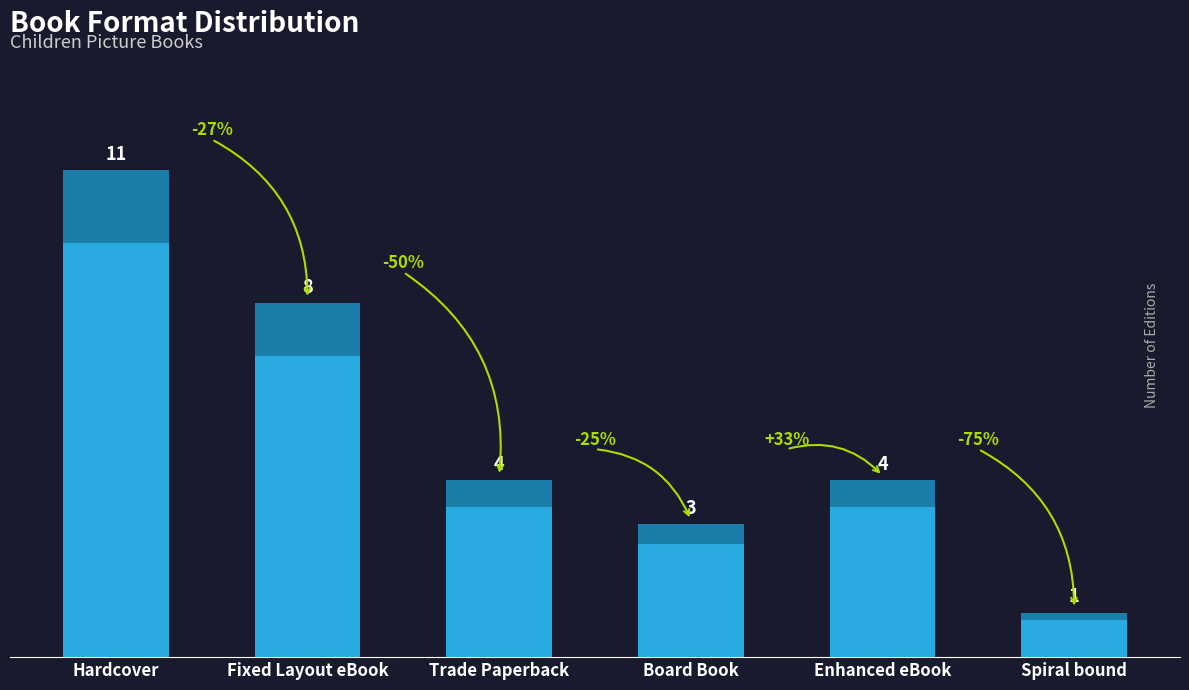

How many series are shown in this chart?

1